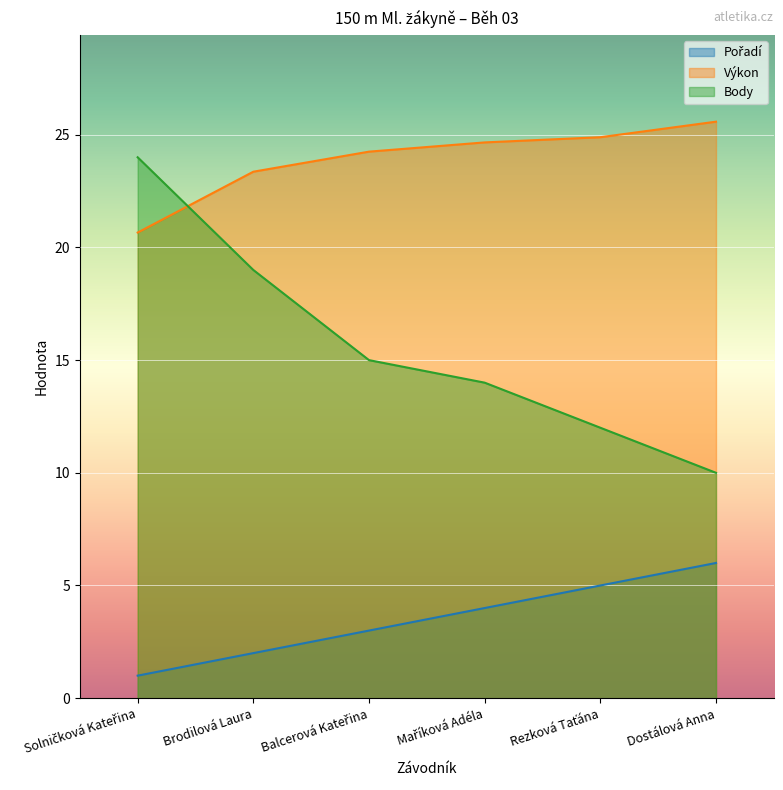

What position from the right is Brodilová Laura?

5